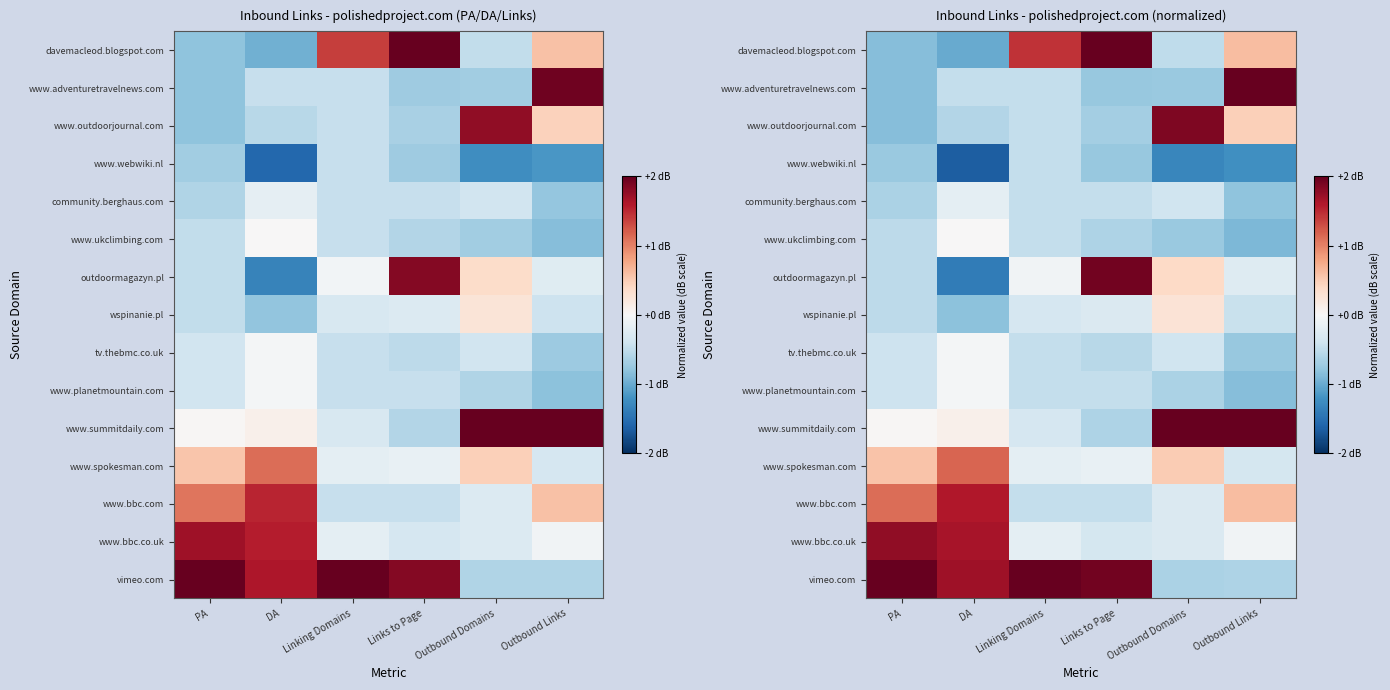

True or false: outdoormagazyn.pl has a value of 0.5 at Links to Page.

False